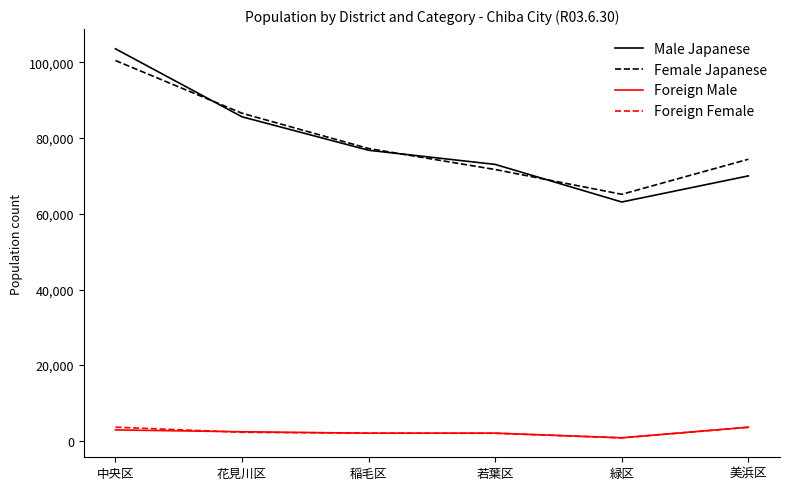

What is the minimum value for Foreign Female?

843